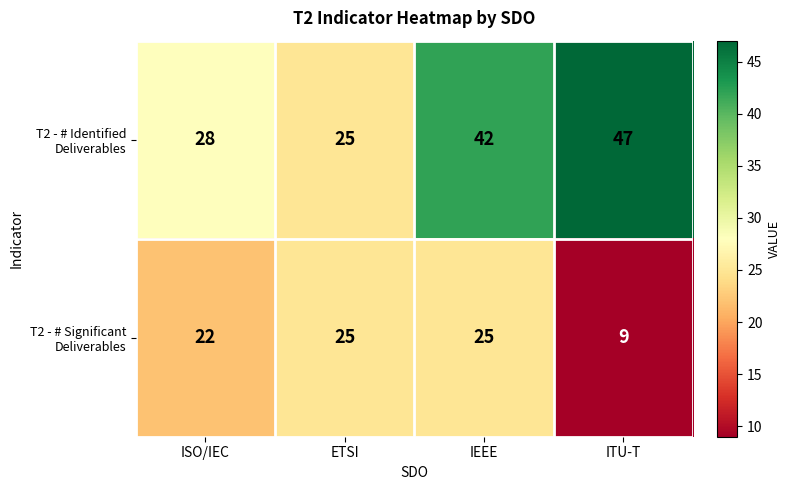

What is the total value across all series at ITU-T?

56